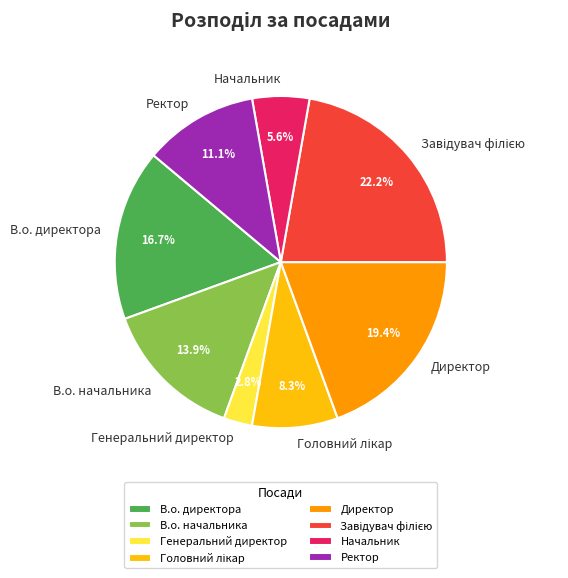

What percentage is NOT represented by Ректор?

88.9%